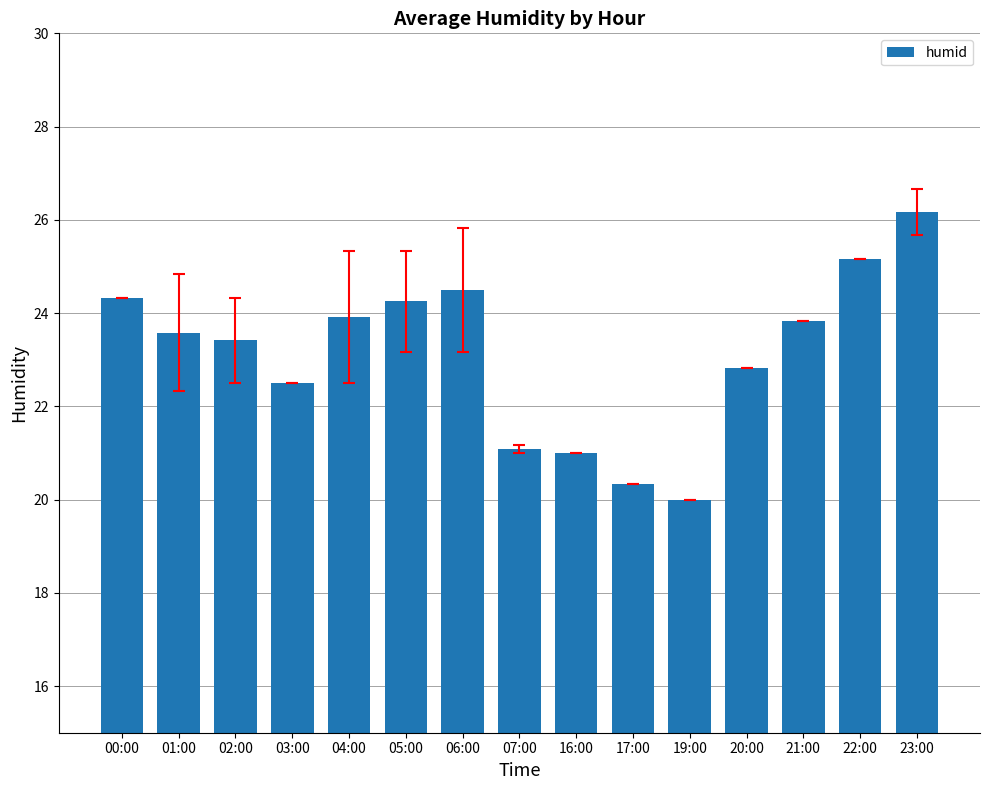

What is the value of the 8th bar from the left?

21.1